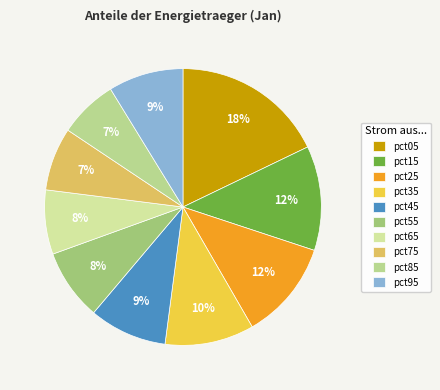

What percentage is NOT represented by pct55?

91.7%